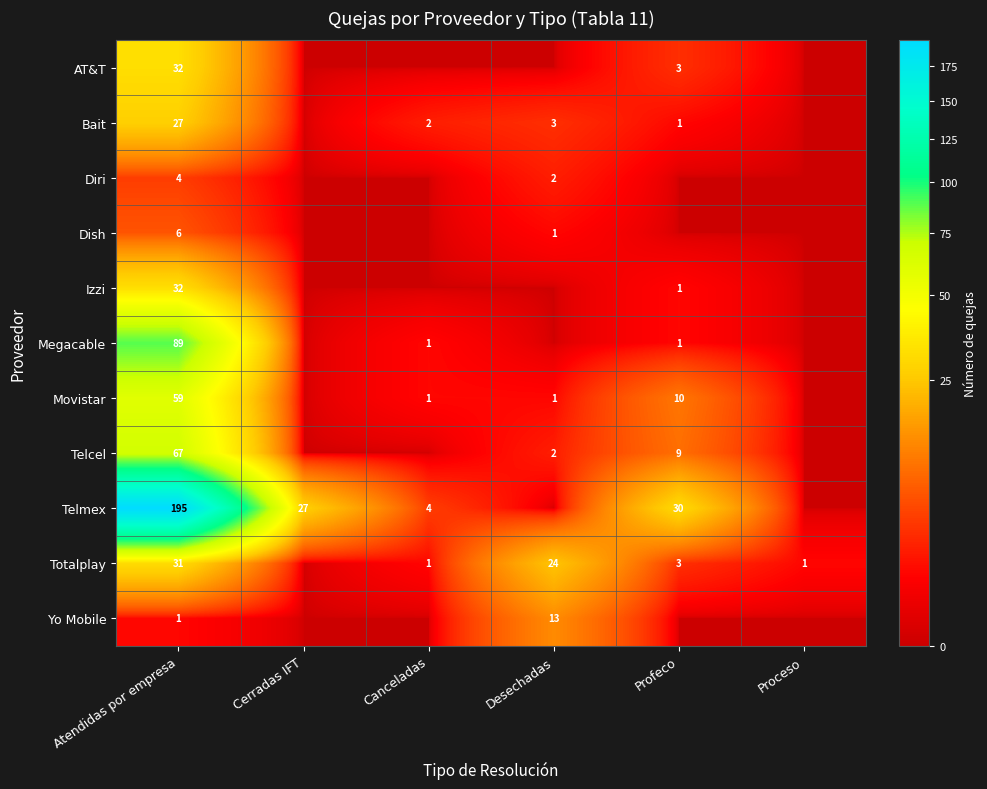

What is the sum of the Totalplay values at Desechadas and Atendidas por empresa?

55